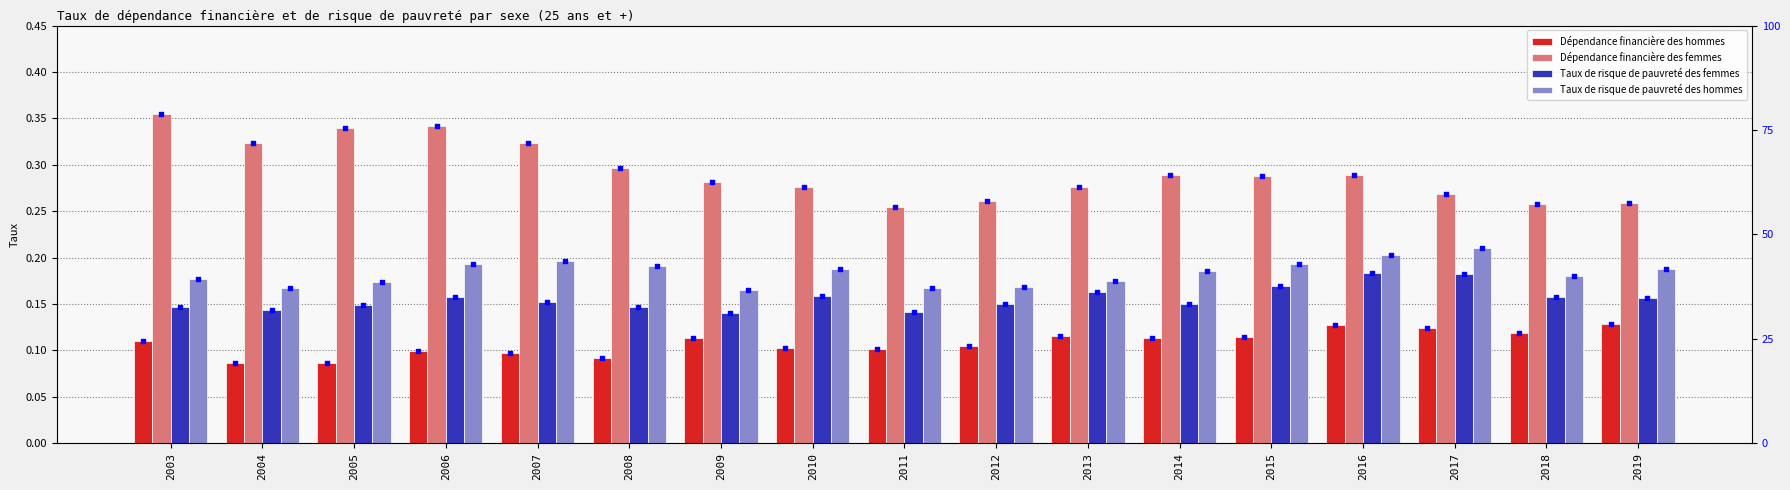

Which series reaches the minimum Y coordinate?

Dépendance financière des hommes